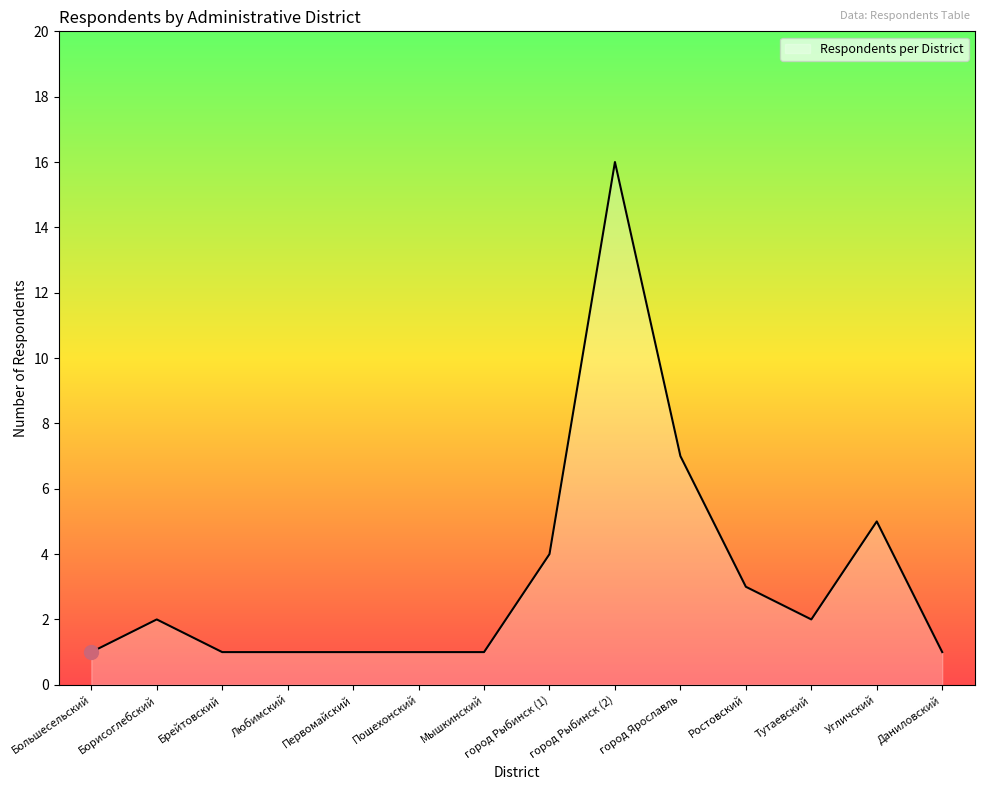

Reading left to right, what are all the values shown in this chart?

Большесельский=1	Борисоглебский=2	Брейтовский=1	Любимский=1	Первомайский=1	Пошехонский=1	Мышкинский=1	город Рыбинск (1)=4	город Рыбинск (2)=16	город Ярославль=7	Ростовский=3	Тутаевский=2	Угличский=5	Даниловский=1